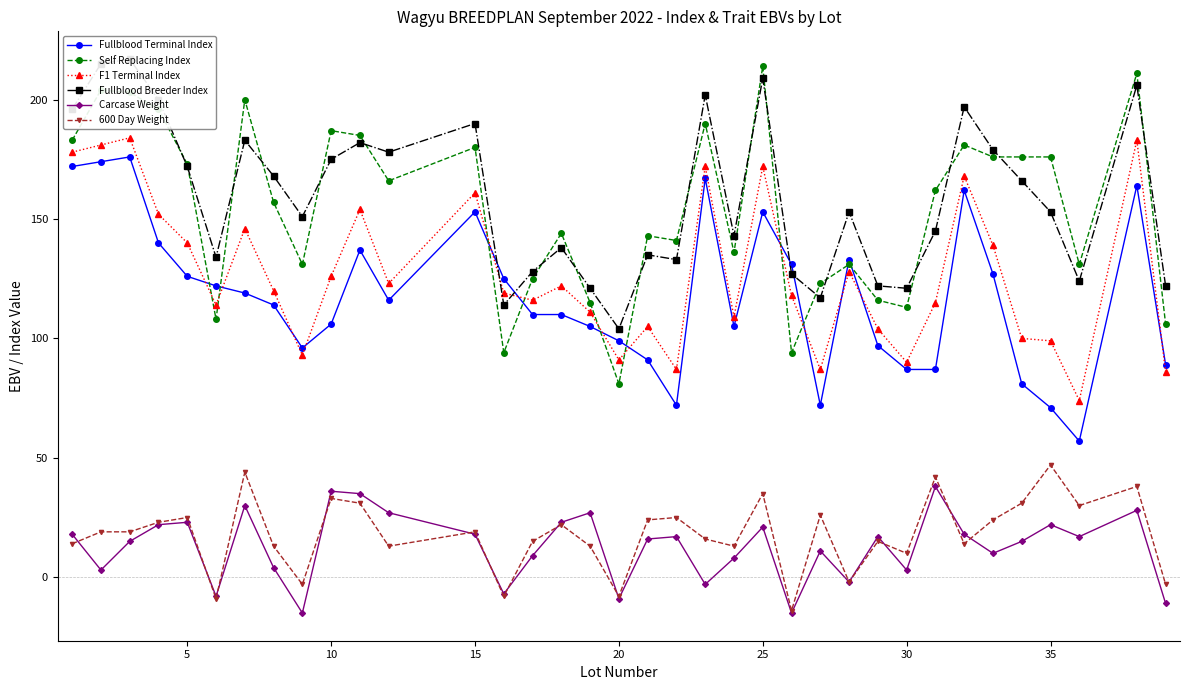

The Self Replacing Index series shows 180 at 15. True or false?

True